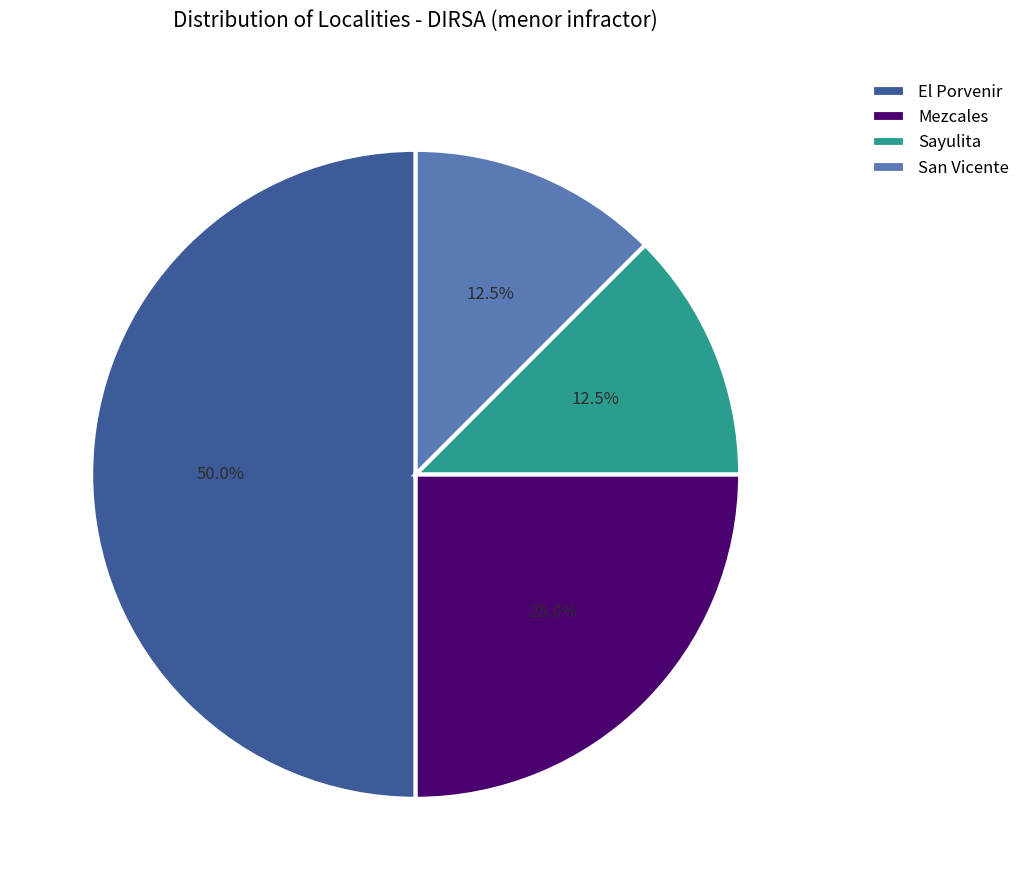

To the nearest percent, what is the average slice percentage?

25%